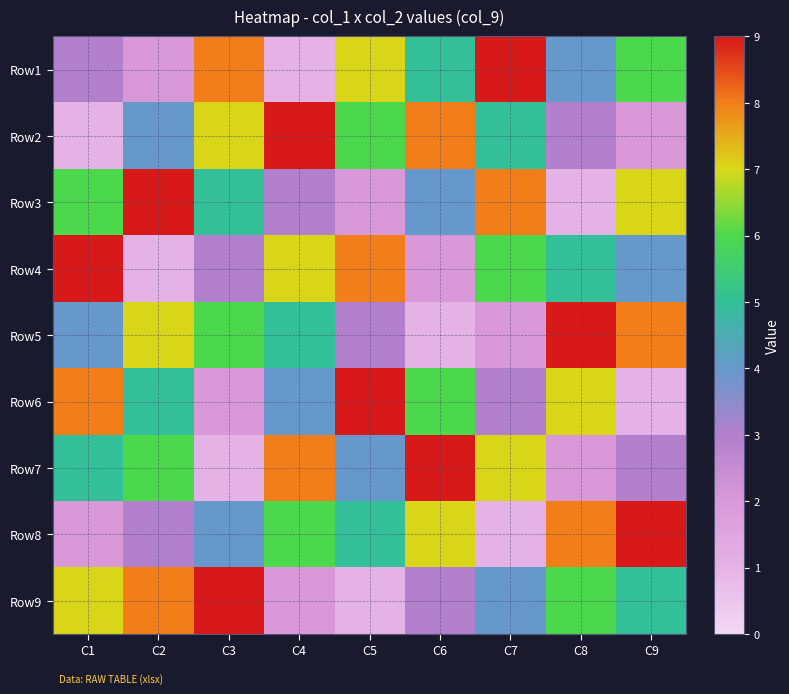

At which category is the sum across all series the highest?

C1